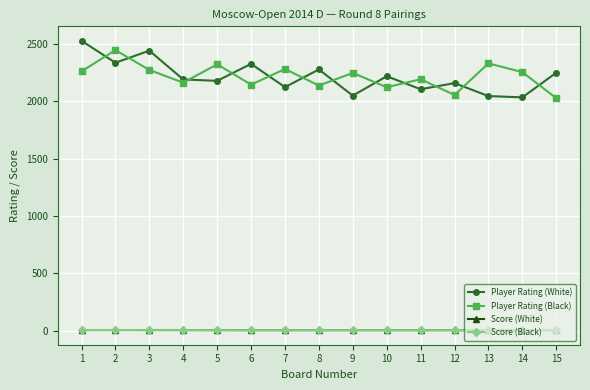

True or false: Score (Black) has a value of 6.0 at 1.

True